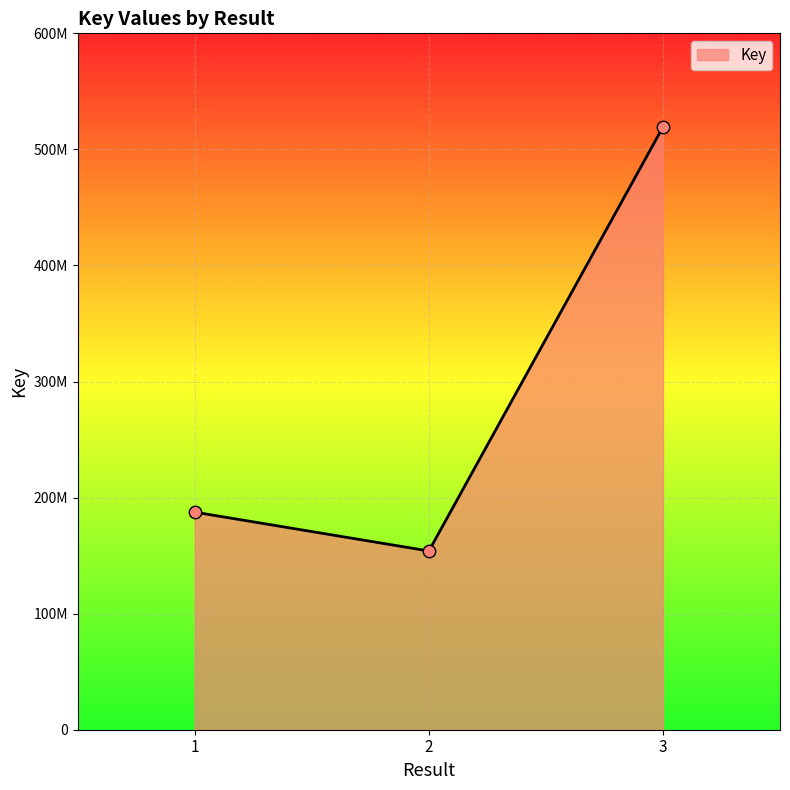

What is the change in value from 1 to 2?

-33452270